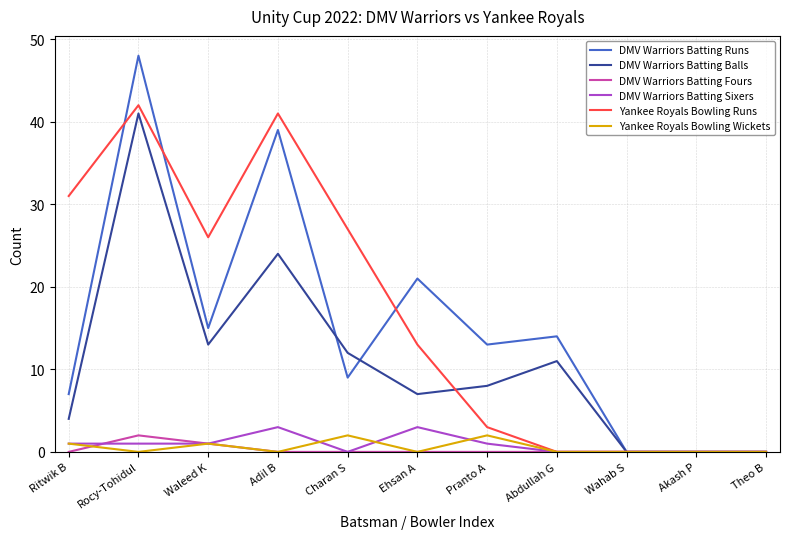

True or false: DMV Warriors Batting Fours has a value of 0 at Abdullah G.

True